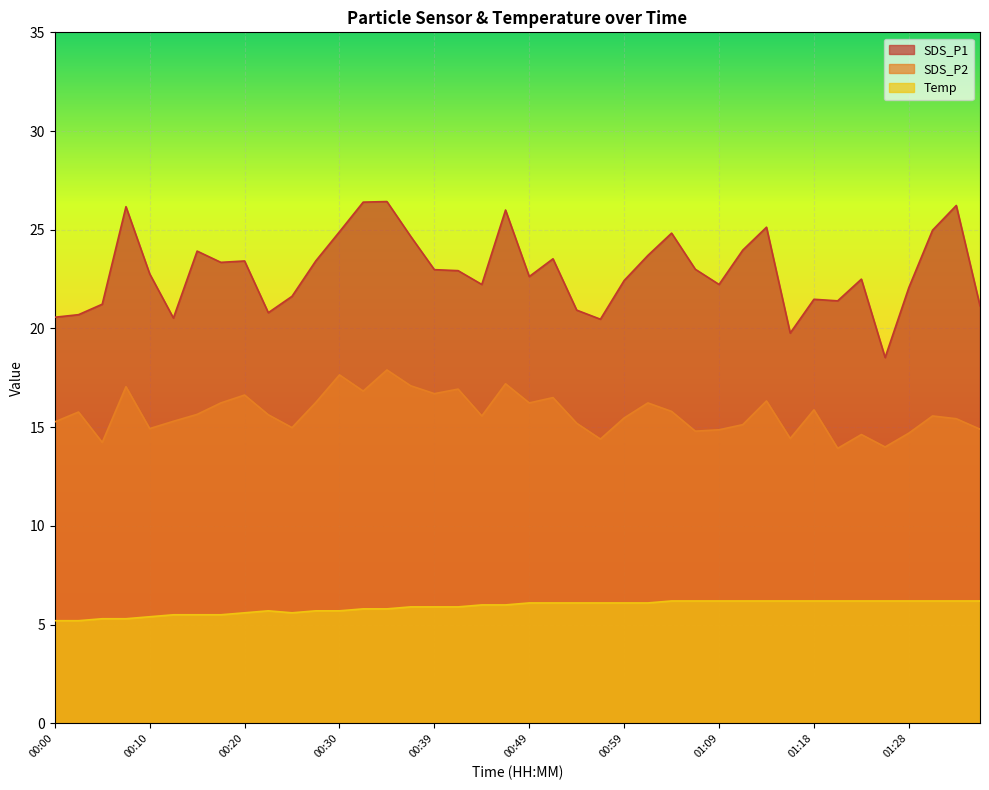

The Temp series shows 5.2 at 00:00. True or false?

True